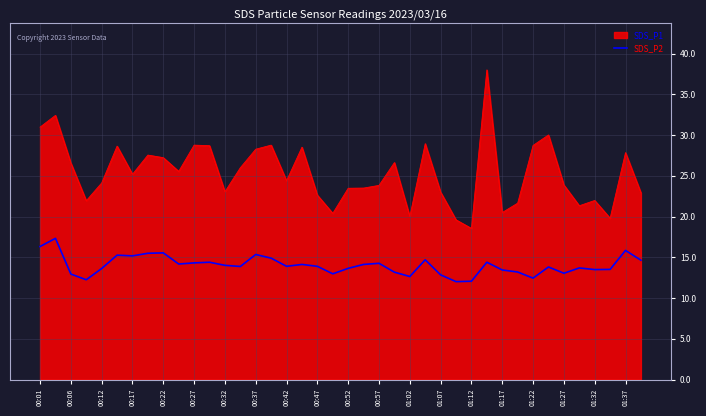

Which series has the widest spread of values?

SDS_P1